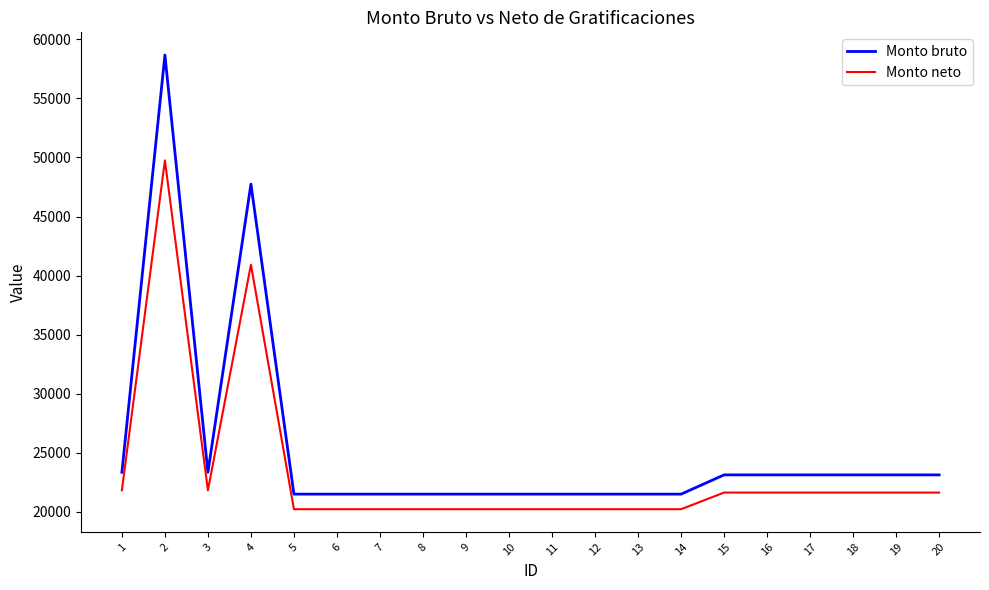

Is the value of Monto bruto at 11 greater than the value of Monto neto at 13?

Yes